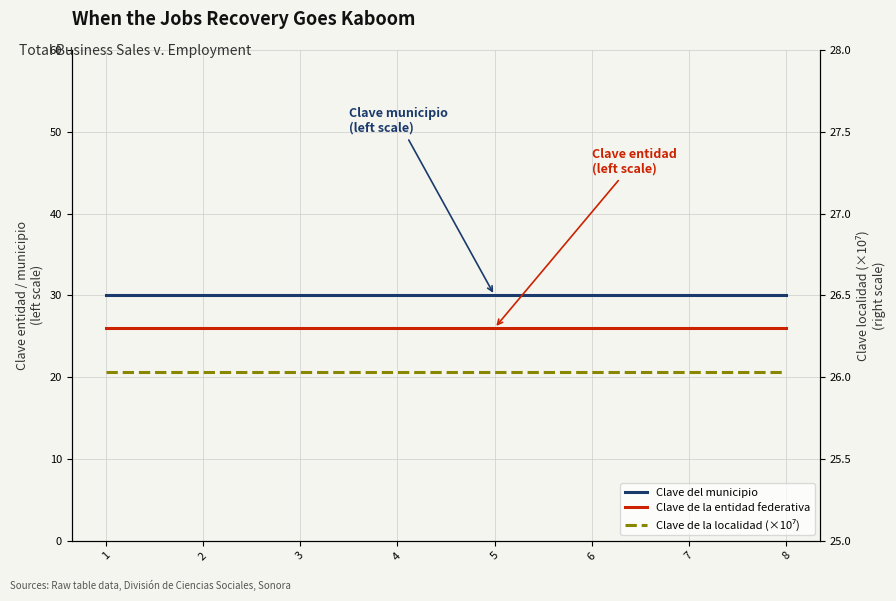

The value of Clave del municipio at 6 is 42.2. True or false?

False